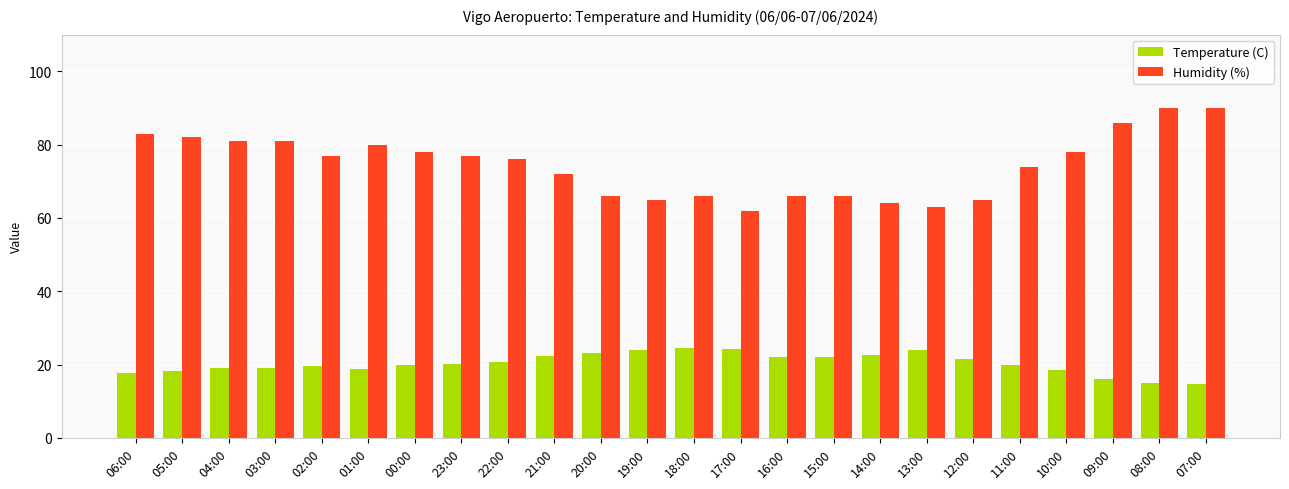

What is the value of the Temperature (C) bar at the 17th from the left?

22.6